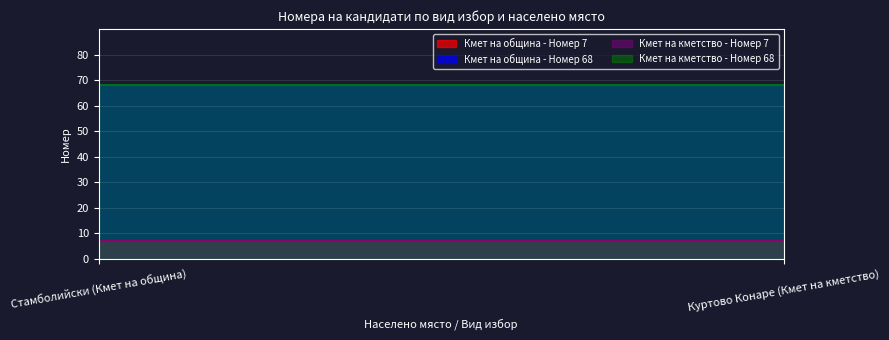

The value of Кмет на кметство - Номер 68 at Куртово Конаре (Кмет на кметство) is 68. True or false?

True